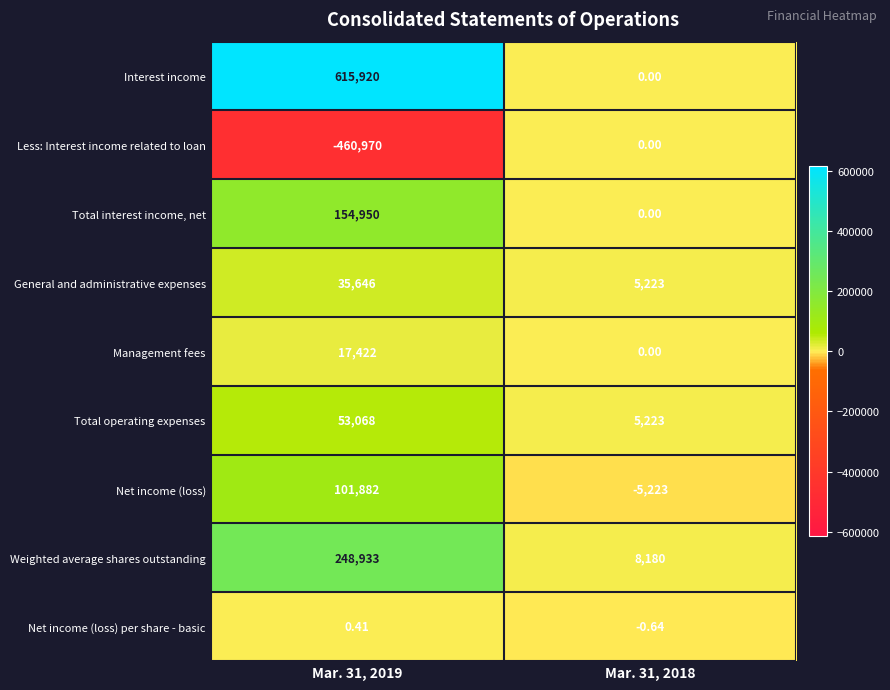

What is the maximum value shown in the chart?

615920.0